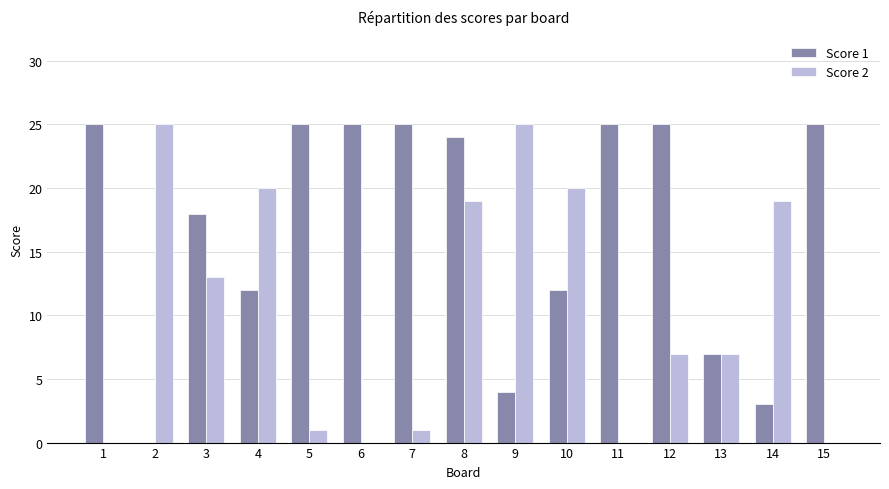

What is the greatest value displayed?

25